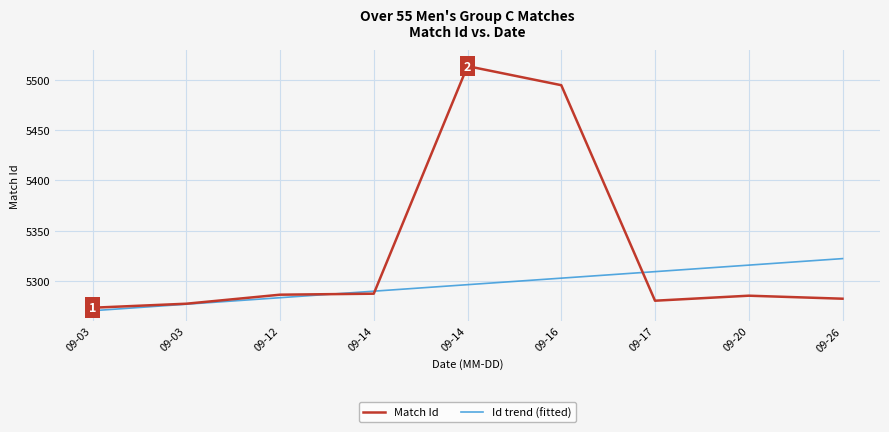

Does the chart have visible grid lines?

Yes